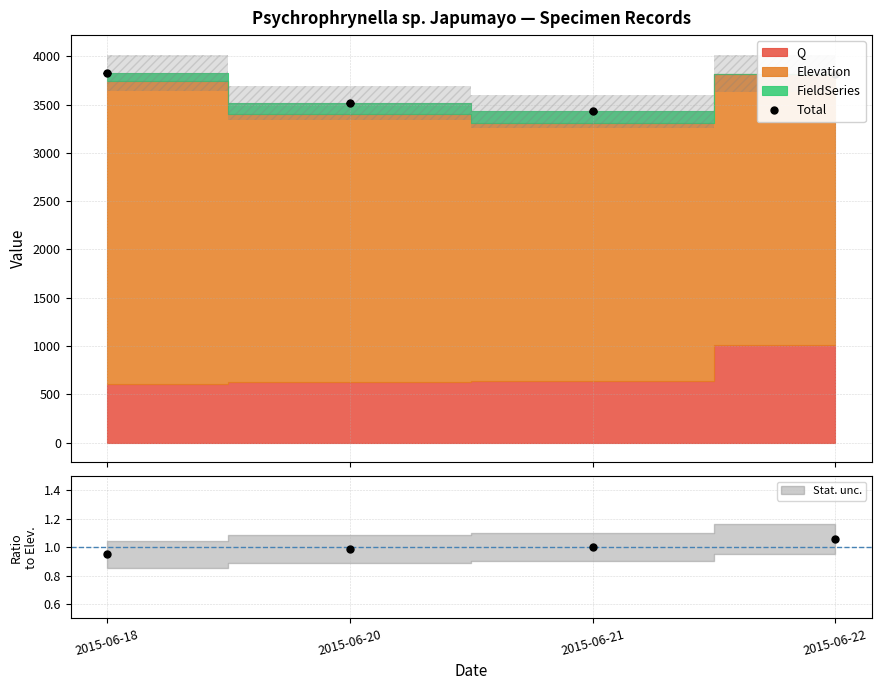

What is the difference between the values at 2015-06-20 and 2015-06-22?

302.8